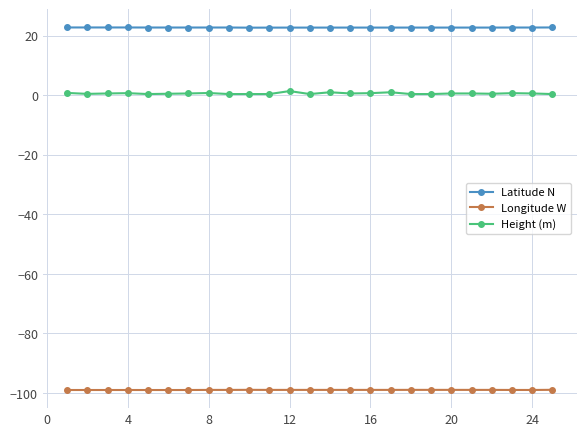

List the series in order of their peak value, lowest first.

Longitude W, Height (m), Latitude N